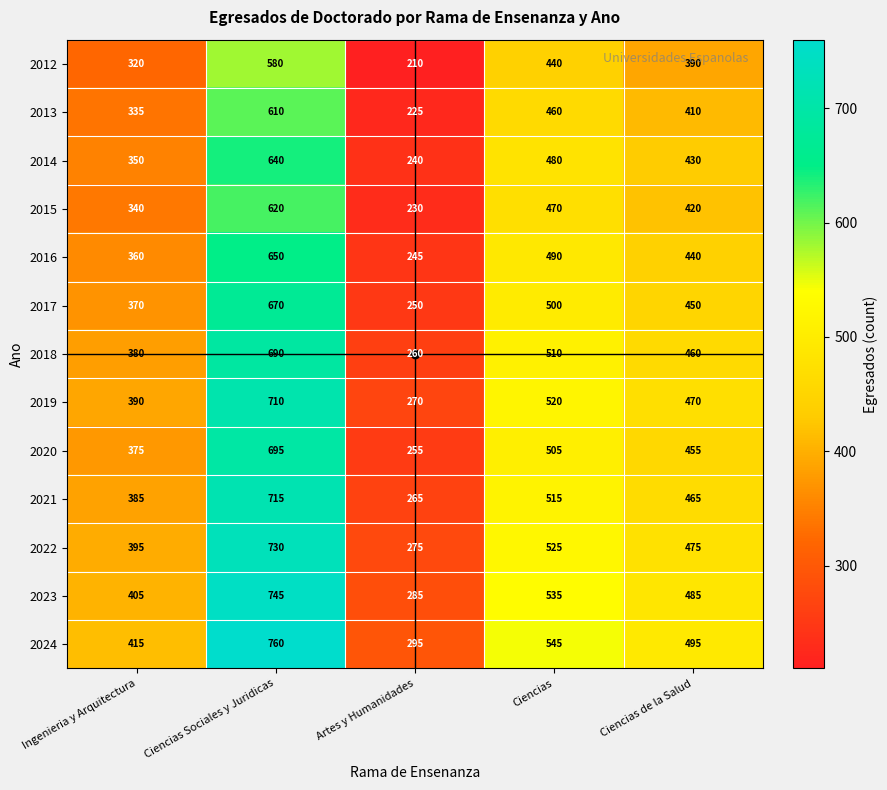

At how many categories does at least one series exceed 282?

5